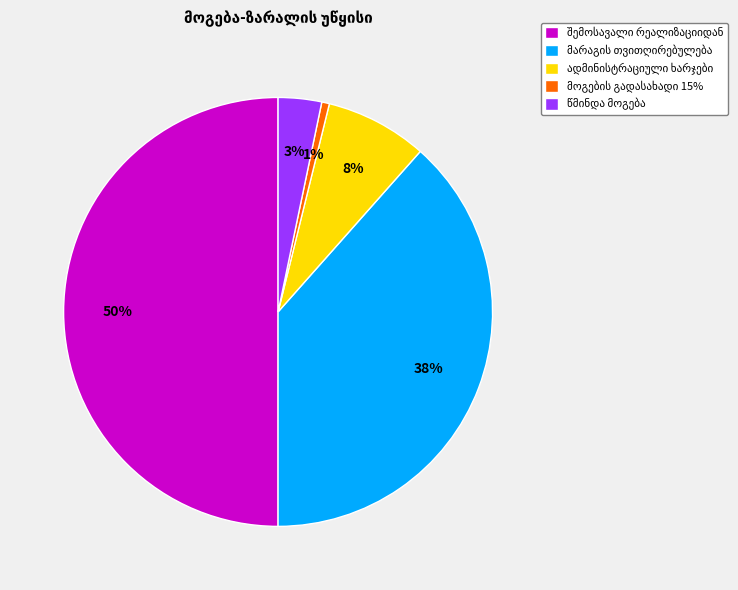

To the nearest percent, what is the difference between the largest and smallest slice percentages?

49%